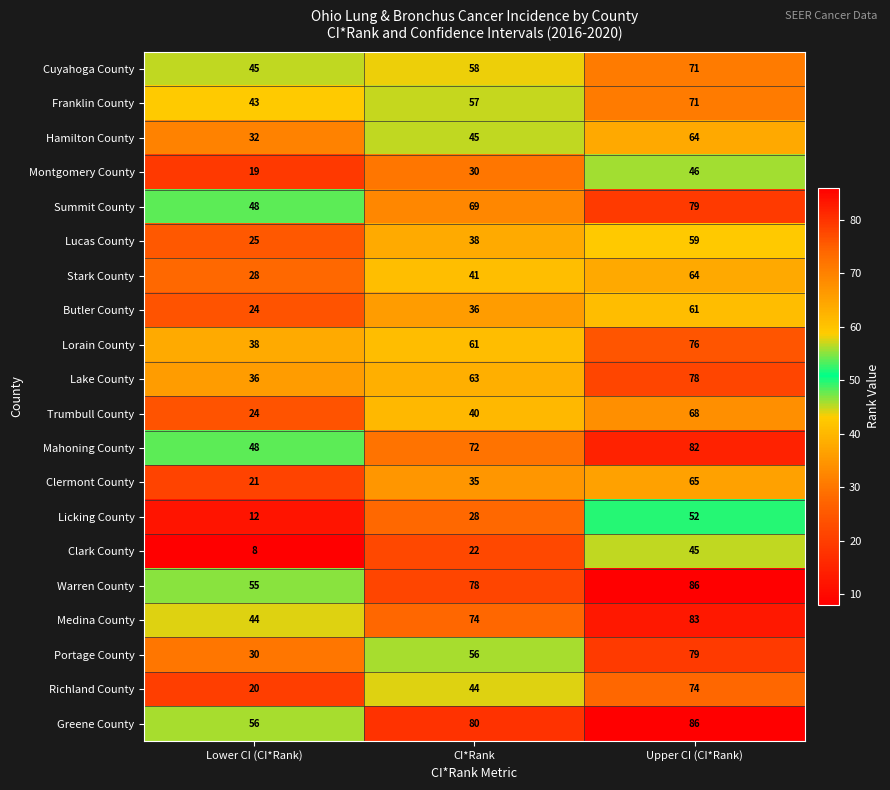

How many values in the Clark County series are below 22?

1